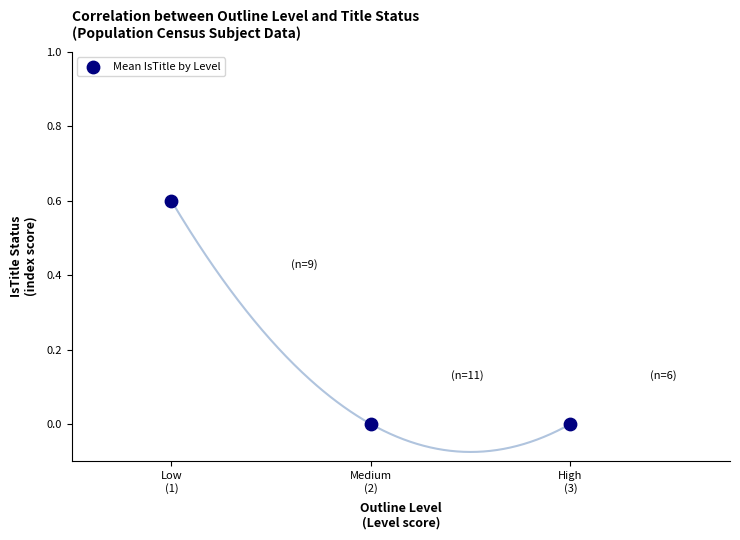

What is the average X value?

2.0